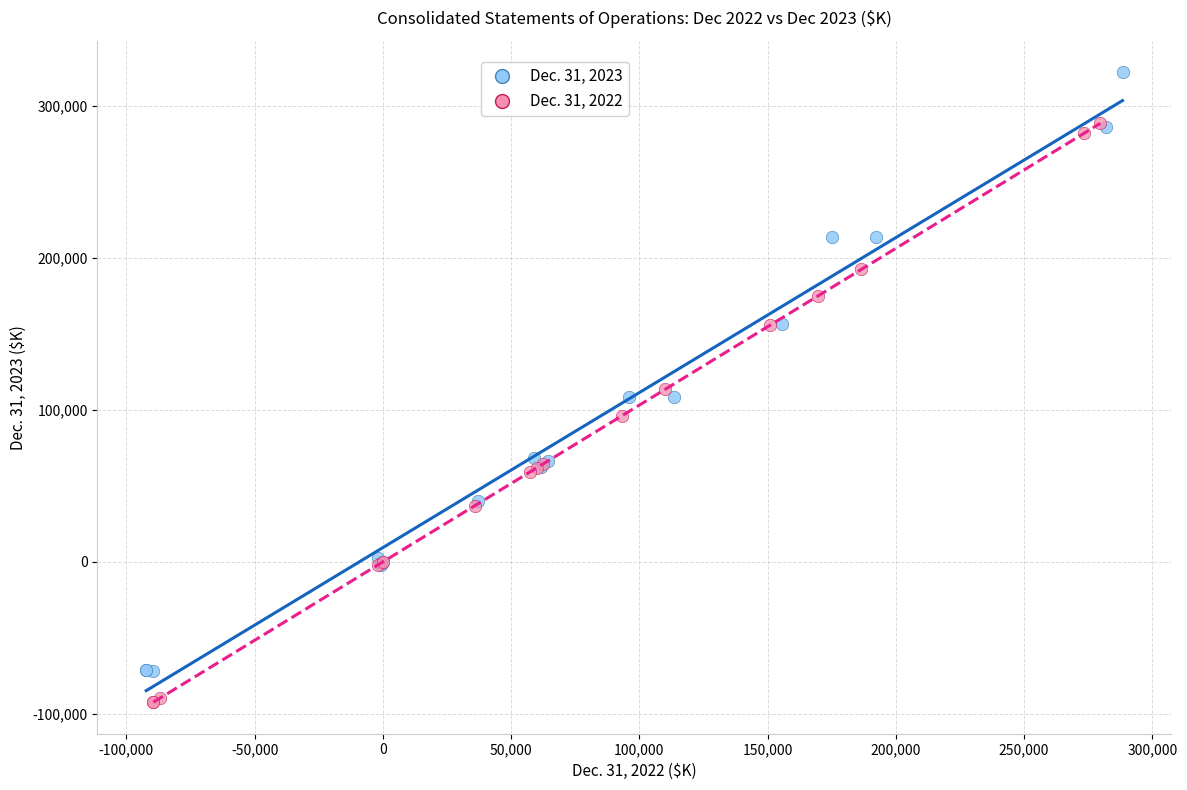

Which series contains the lowest Y value?

Dec. 31, 2022